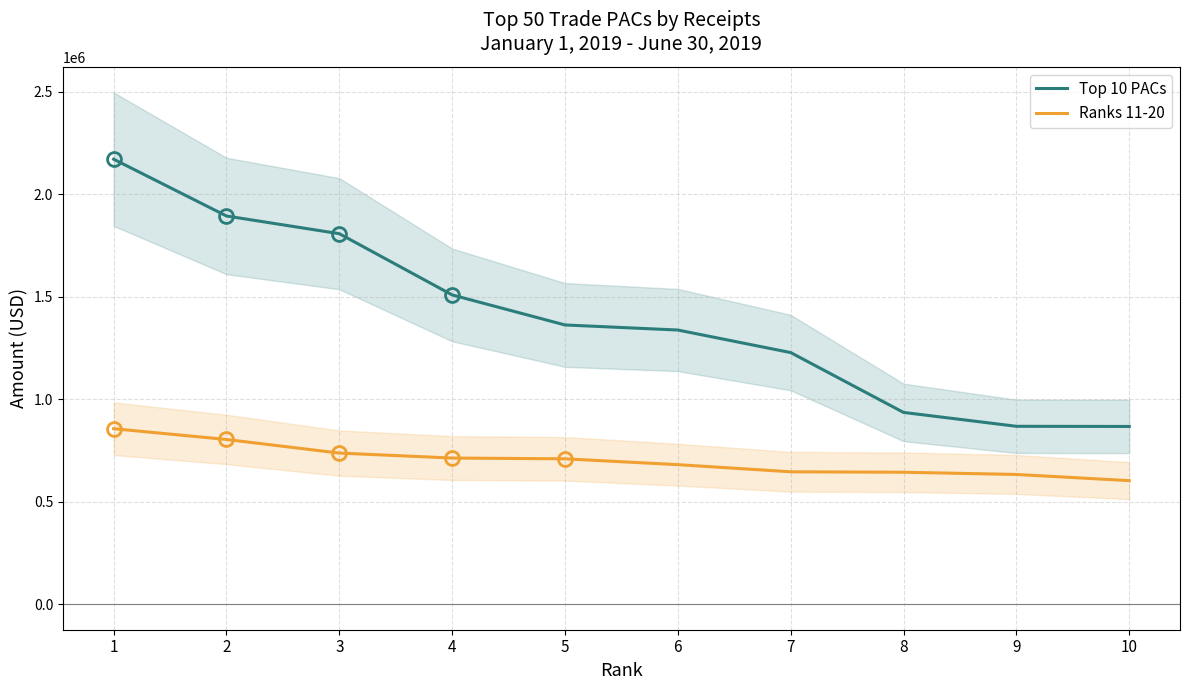

Reading left to right, transcribe all the data shown in this chart.

Top 10 PACs: 2171209.3	1894073.4	1807634.1	1508866.4	1362312.9	1337568.5	1227532.5	935541.4	867795.6	867006.7
Ranks 11-20: 856073.5	803454.0	737132.3	712895.9	709131.9	680595.0	645797.2	643596.0	632775.4	602675.1